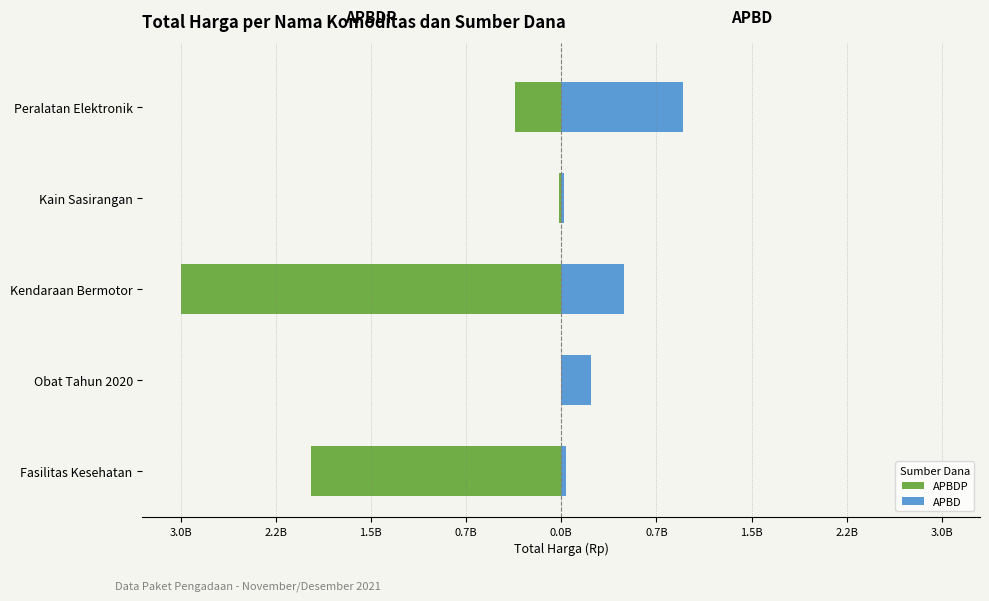

The value of APBD at Obat Tahun 2020 is 233333170. True or false?

True